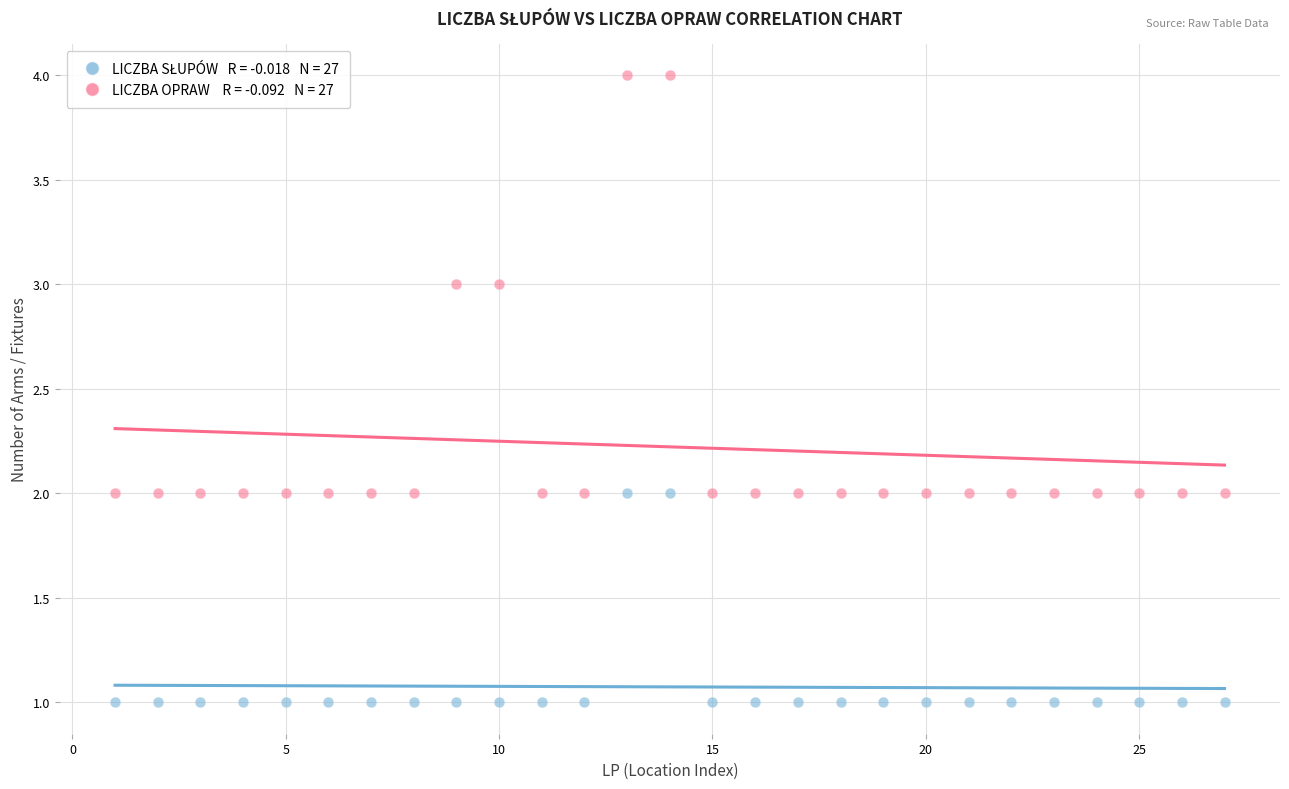

Across all data points, what is the range of X values (max minus min)?

26